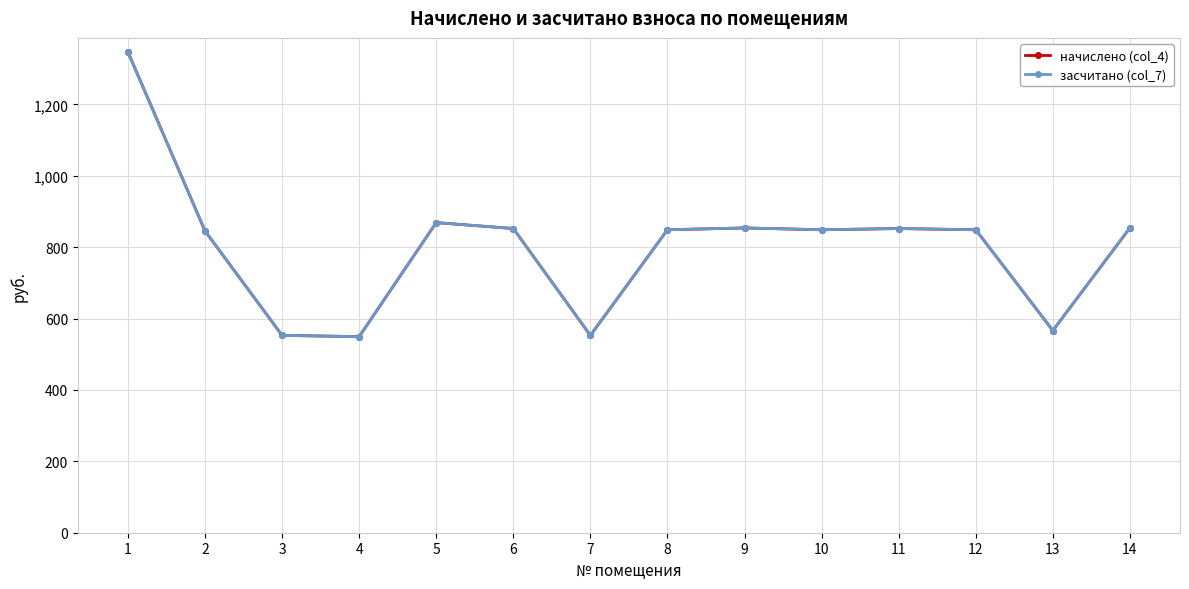

Reading left to right, transcribe all the data shown in this chart.

начислено (col_4): 1346.5	845.4	552.8	549.4	868.9	852.2	552.8	848.8	853.9	848.8	852.2	848.8	566.4	853.9
засчитано (col_7): 1346.5	845.4	552.8	549.4	868.9	852.2	552.8	848.8	853.9	848.8	852.2	848.8	566.4	853.9